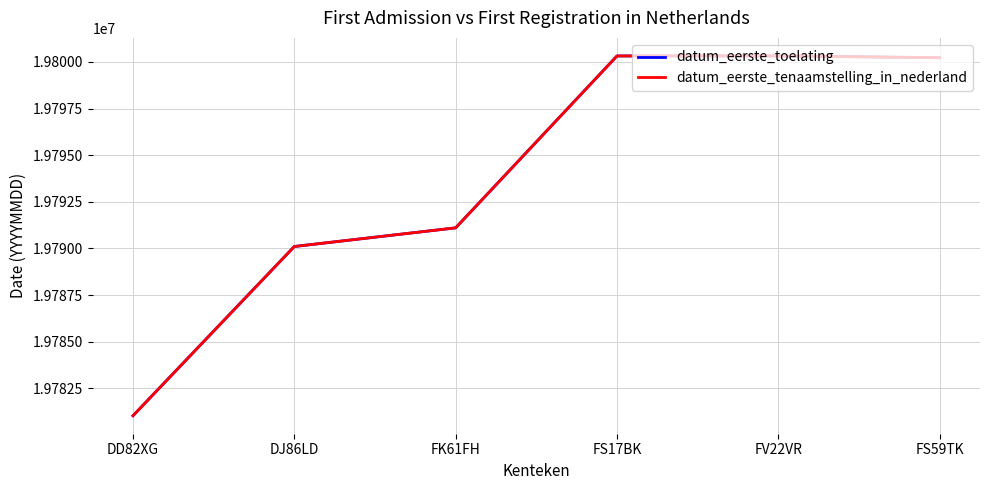

Does the chart display data point markers on the line(s)?

No